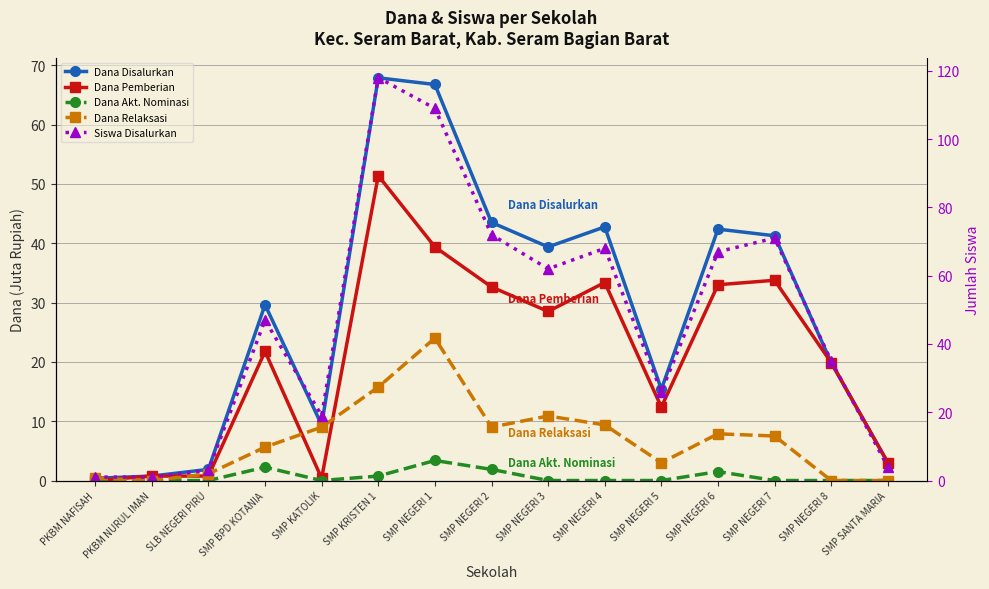

Between PKBM NURUL IMAN and SMP NEGERI 7, which series saw the biggest shift?

Siswa Disalurkan